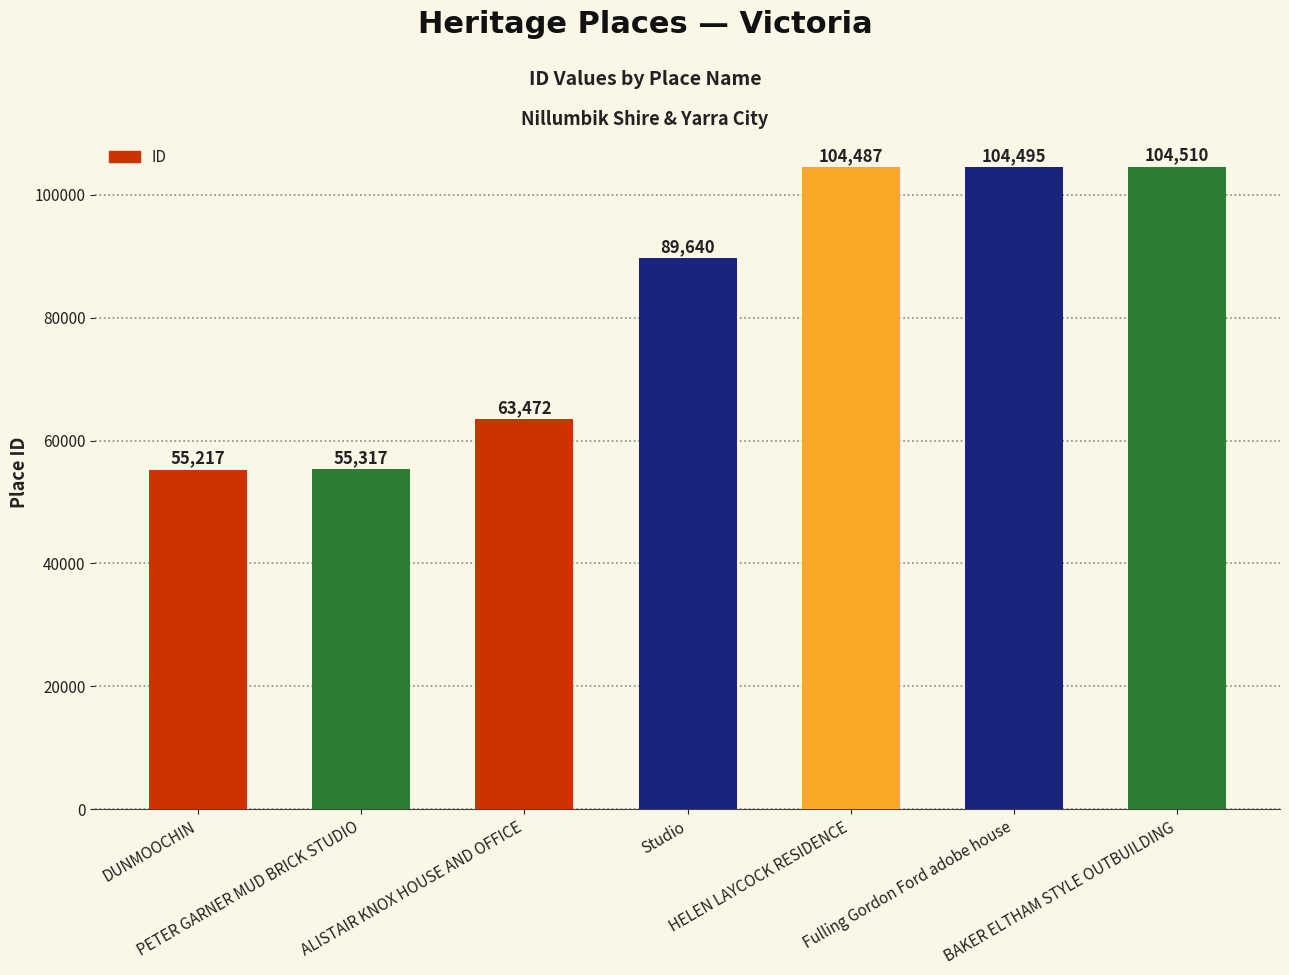

At which label is the value closest to 79863?

Studio